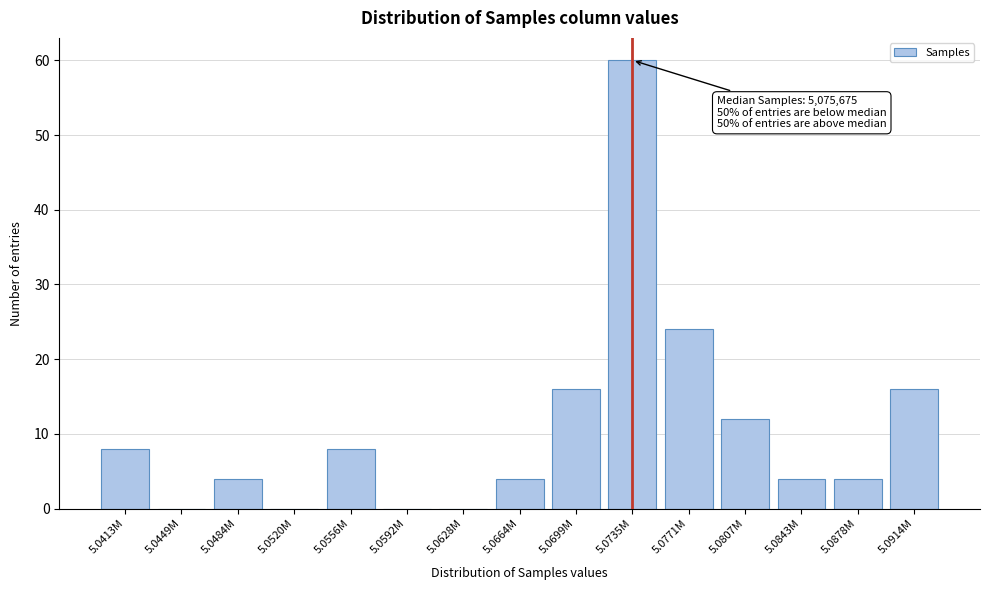

Reading left to right, what are all the values shown in this chart?

5.0413M=8	5.0449M=0	5.0484M=4	5.0520M=0	5.0556M=8	5.0592M=0	5.0628M=0	5.0664M=4	5.0699M=16	5.0735M=60	5.0771M=24	5.0807M=12	5.0843M=4	5.0878M=4	5.0914M=16